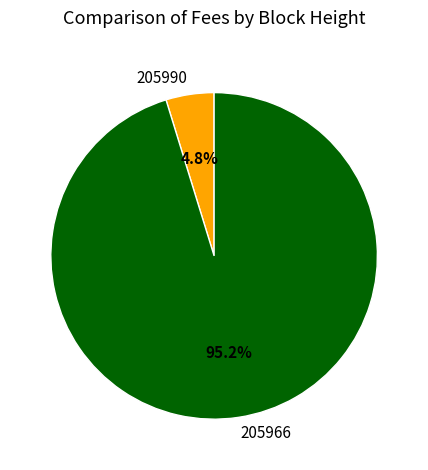

Combined, what portion of the pie is 205966 and 205990?

100.0%